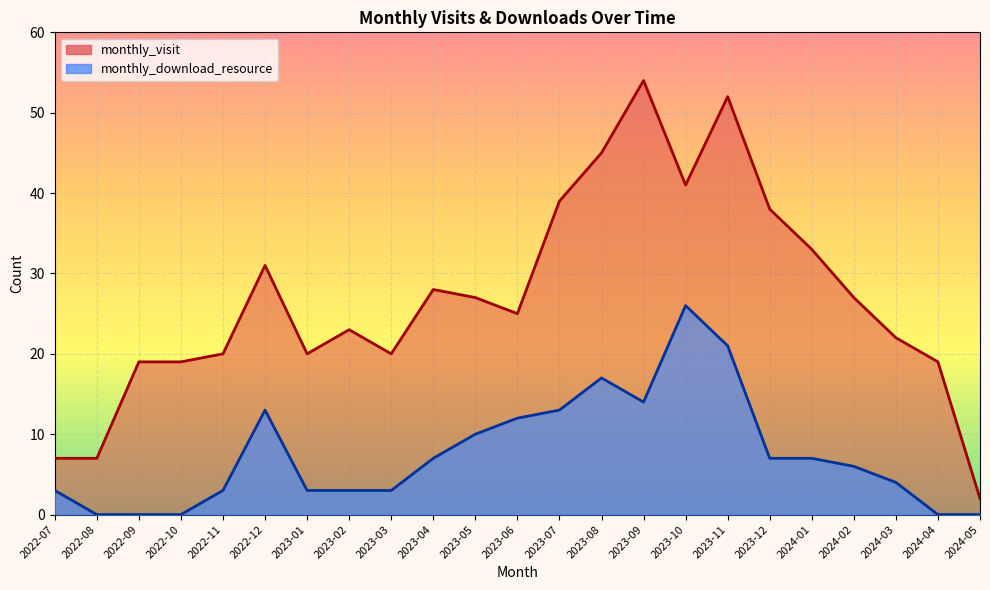

Reading left to right, extract all data points from this chart.

monthly_visit: 7	7	19	19	20	31	20	23	20	28	27	25	39	45	54	41	52	38	33	27	22	19	2
monthly_download_resource: 3	0	0	0	3	13	3	3	3	7	10	12	13	17	14	26	21	7	7	6	4	0	0